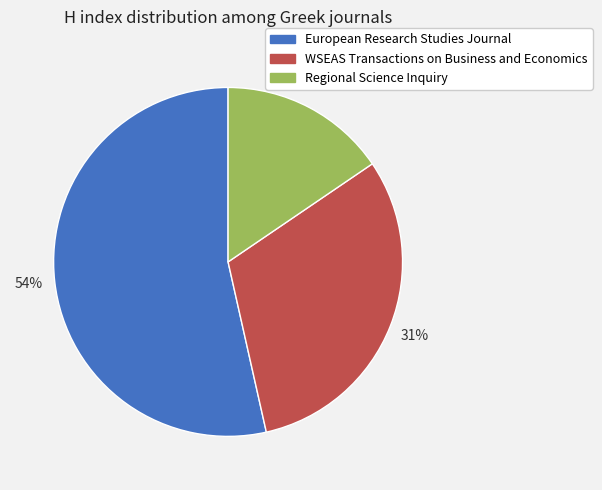

Is Regional Science Inquiry the majority of the pie?

No